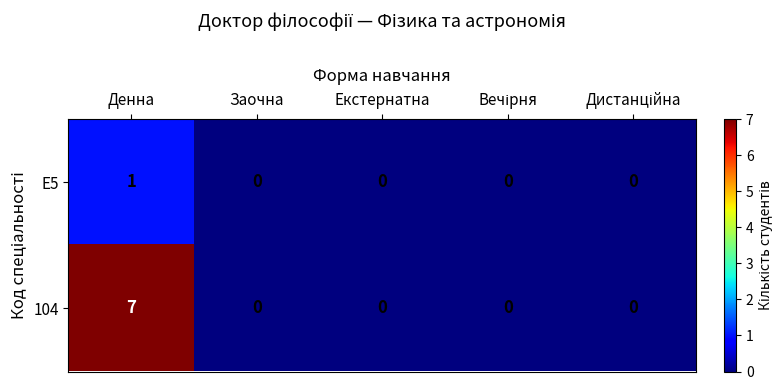

Which series has the largest total across all categories?

104